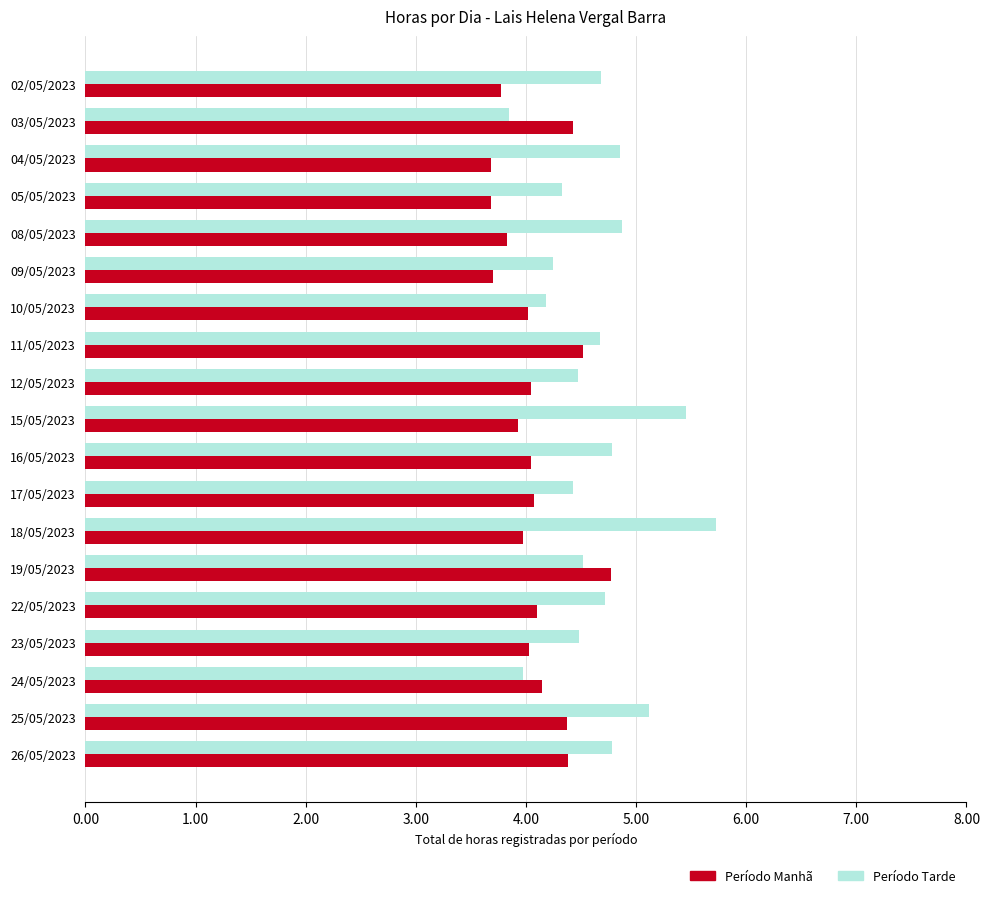

Which series has the largest range (max minus min)?

Período Tarde